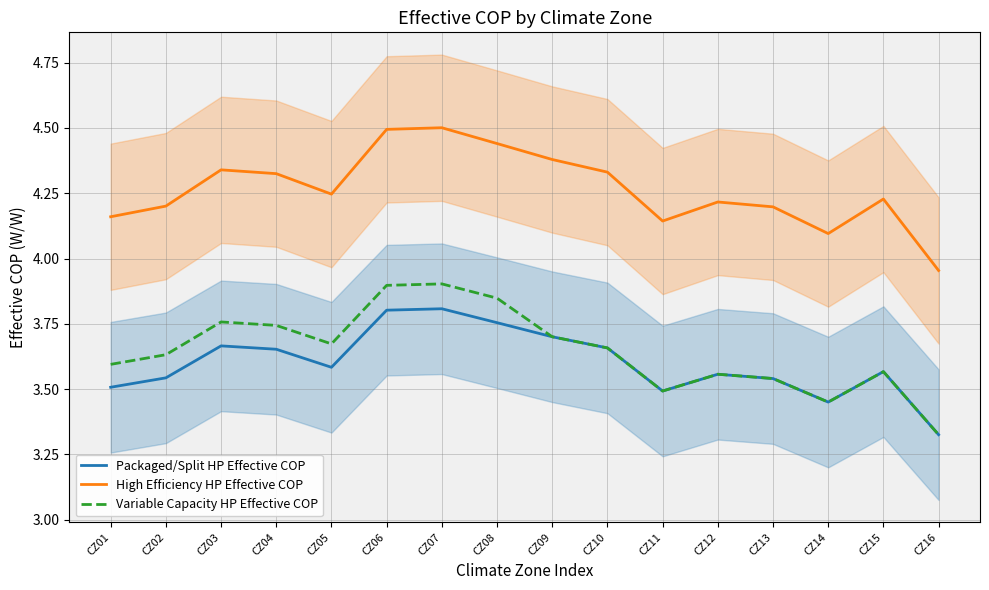

Is the value of Packaged/Split HP Effective COP at CZ13 greater than the value of High Efficiency HP Effective COP at CZ16?

No